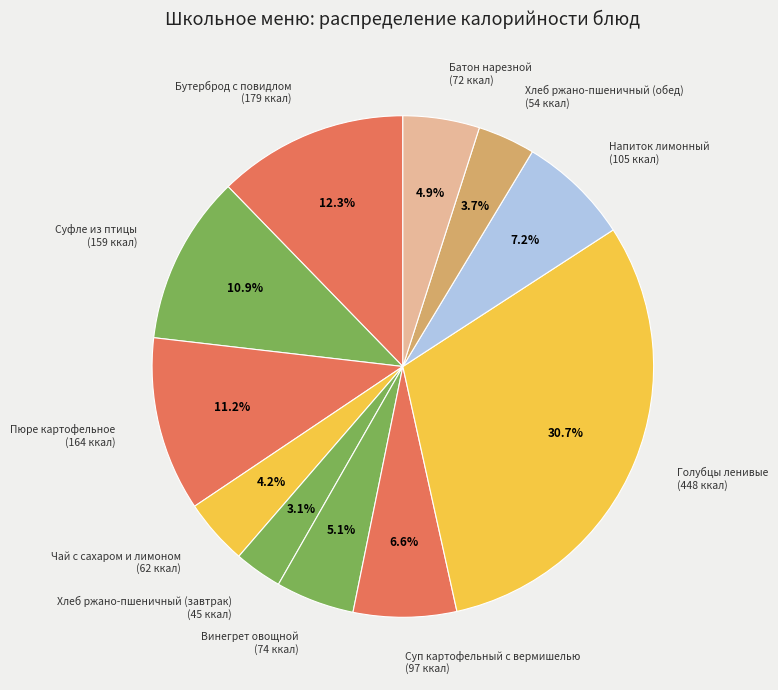

How many segments does this pie chart have?

11